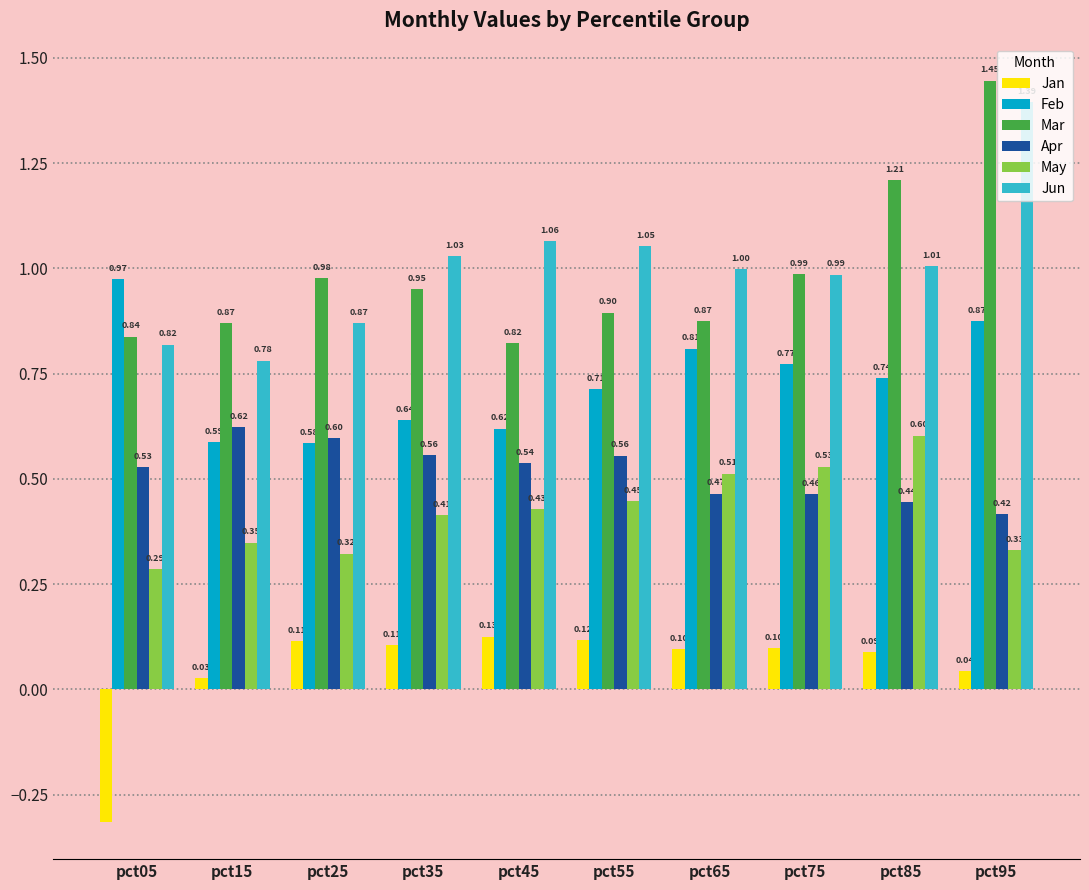

Where is Feb nearest to the value 0?

pct25